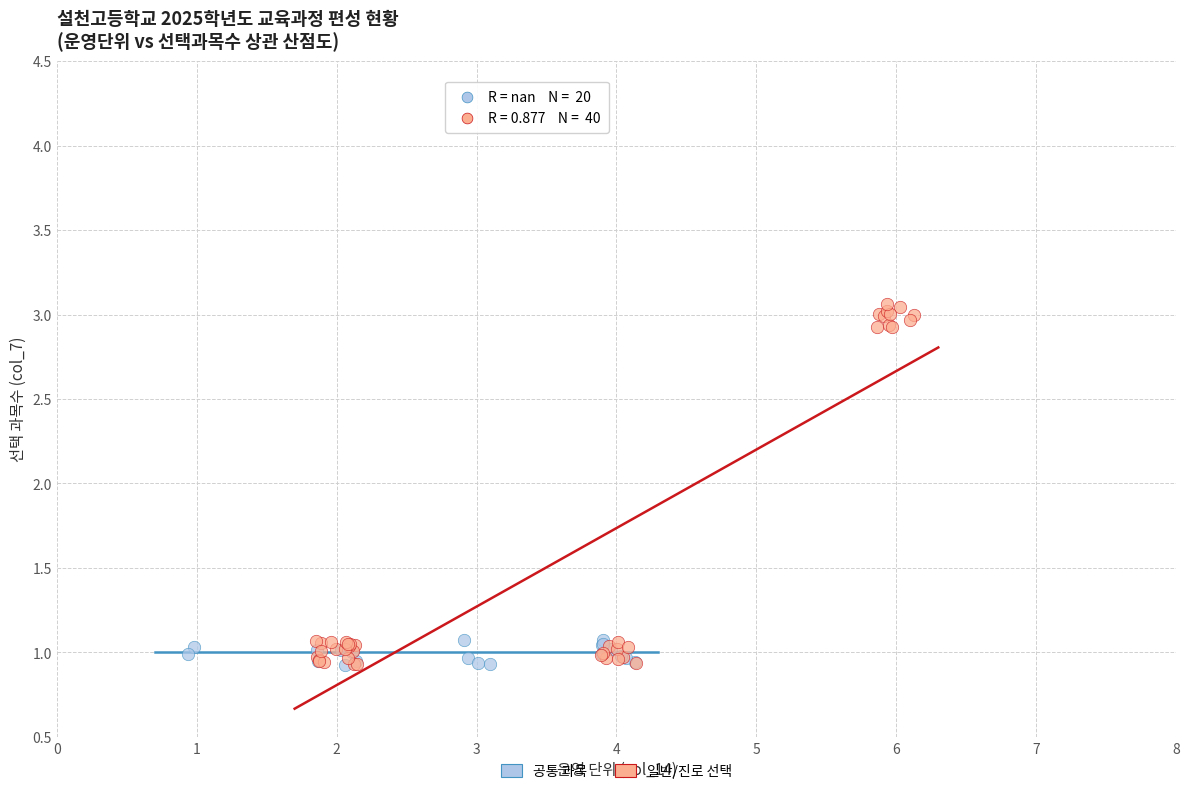

Which series reaches the maximum Y coordinate?

일반/진로 선택